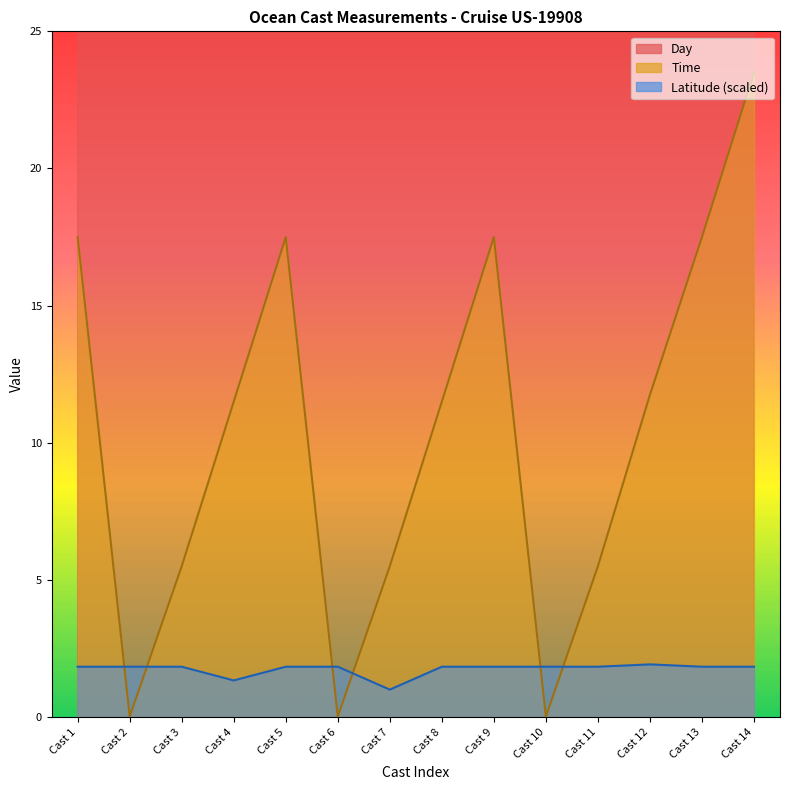

What is the sum of the Time values at Cast 4 and Cast 1?

29.0